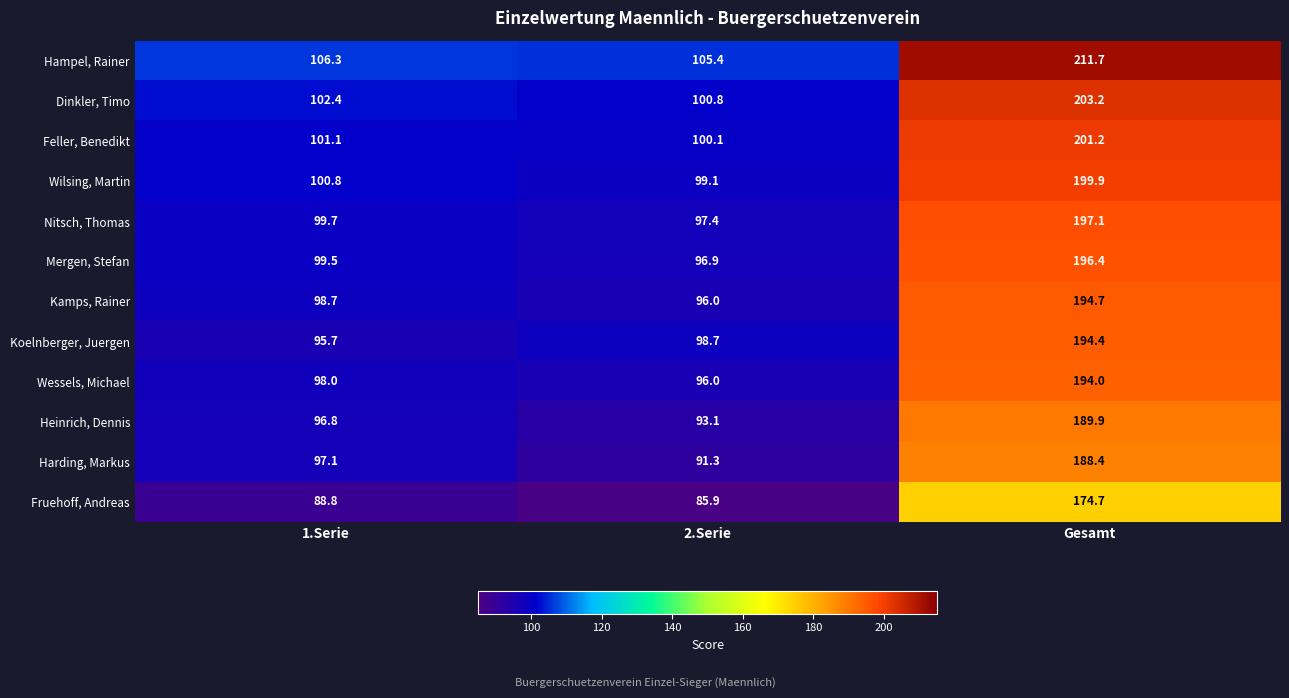

Which category has the highest value across all series?

Gesamt